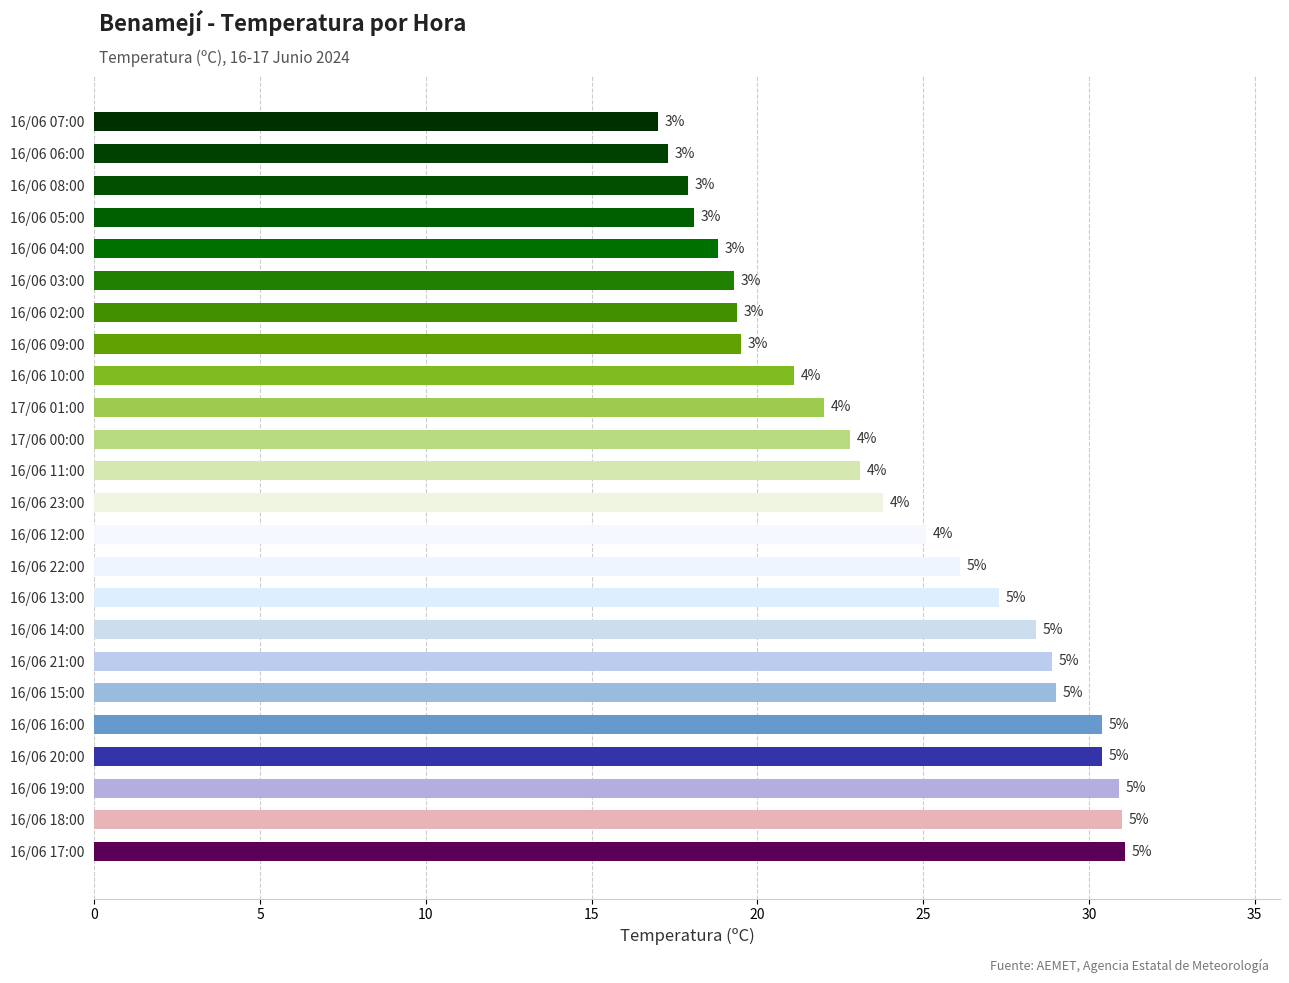

Are the bars horizontal?

Yes